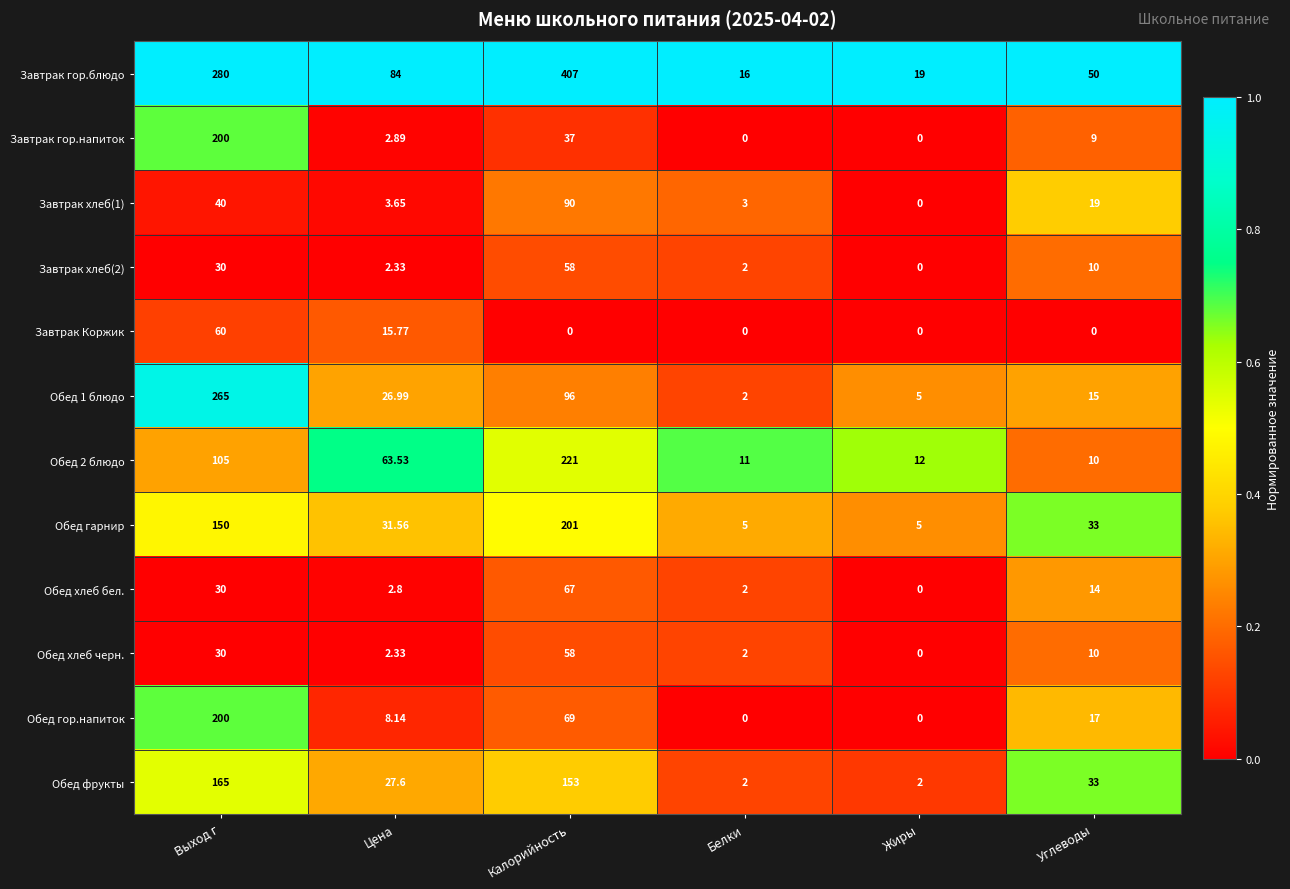

Which series has the widest spread of values?

Завтрак гор.блюдо